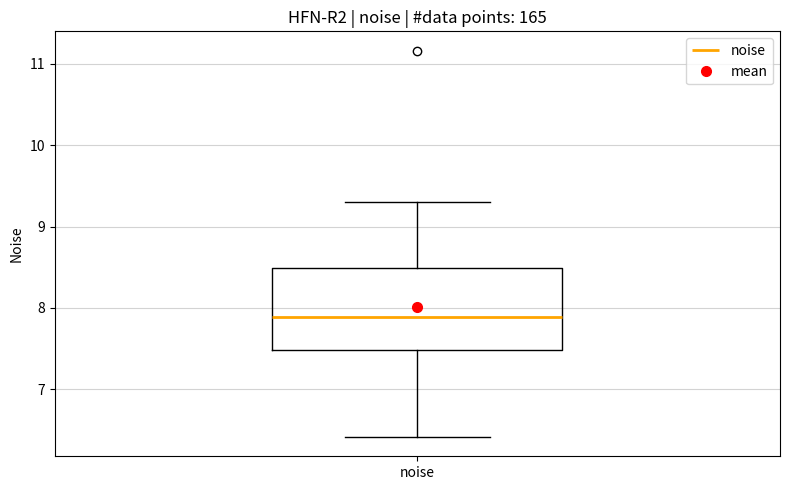

Transcribe this box plot: give where the median line is, the range the box spans, and where the two whiskers end, as read against the y-axis. The values are not printed on the chart, so give them approximately, as read against the axis.

median 7.9, box 7.5 to 8.5, whiskers 6.4 to 9.3